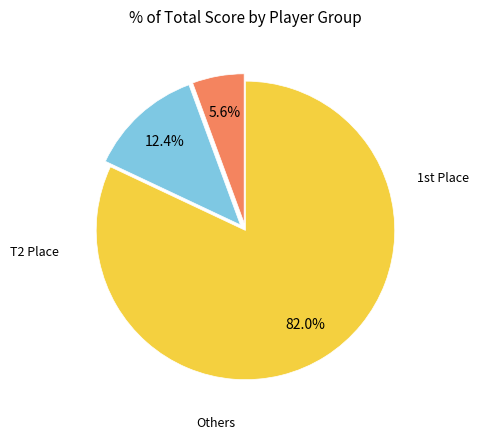

Is there a majority slice in this chart?

Yes